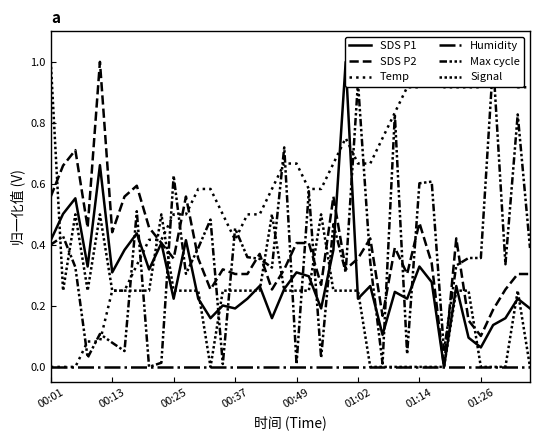

What is the total value across all series at 31?

2.2